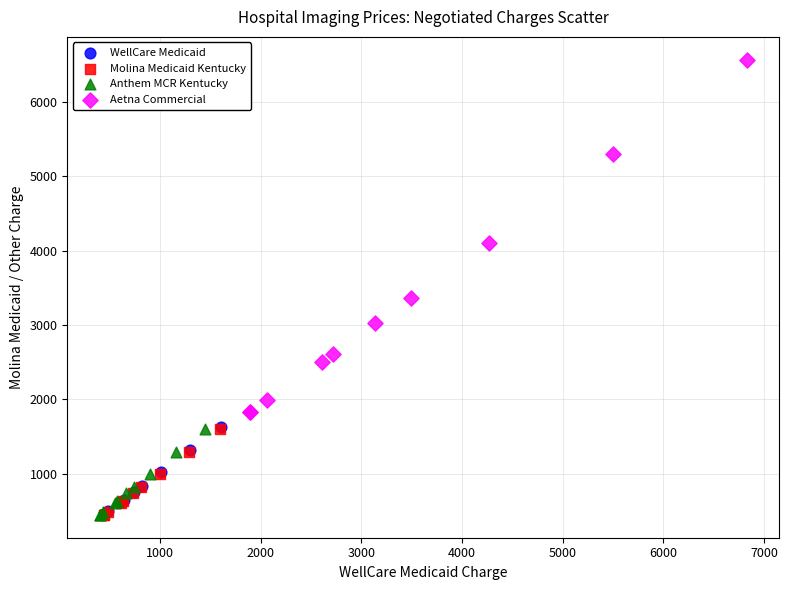

What are all the series names shown in the legend?

WellCare Medicaid, Molina Medicaid Kentucky, Anthem MCR Kentucky, Aetna Commercial